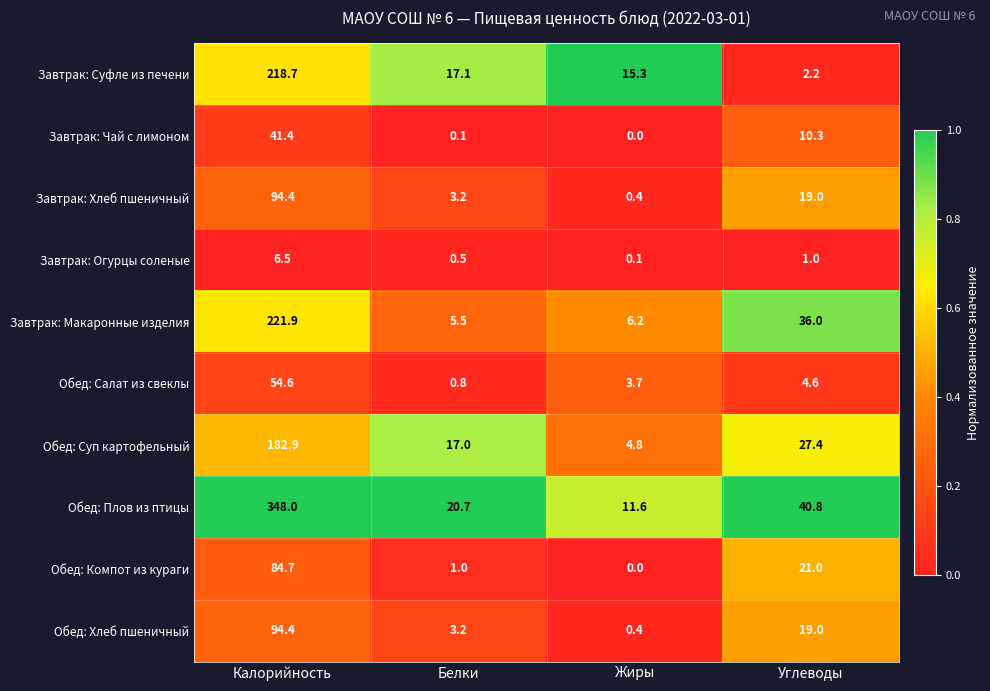

What is the greatest value displayed?

348.0